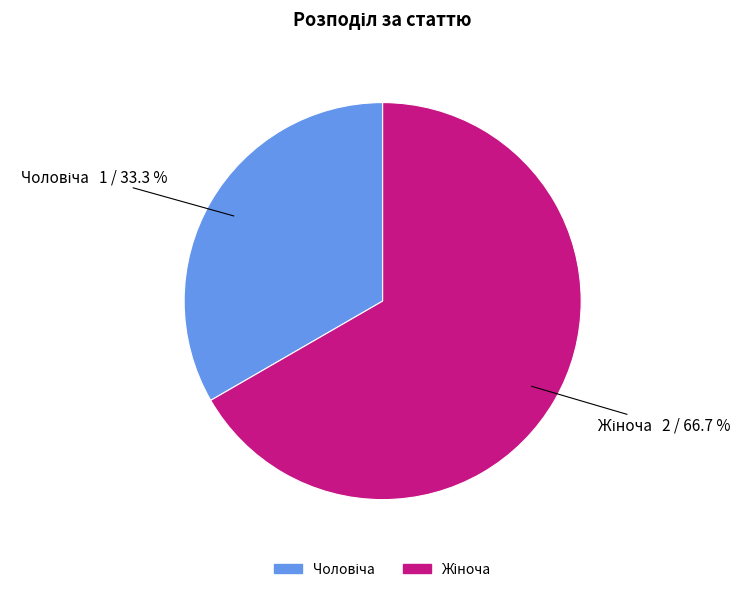

Is there any slice that represents more than half of the pie?

Yes